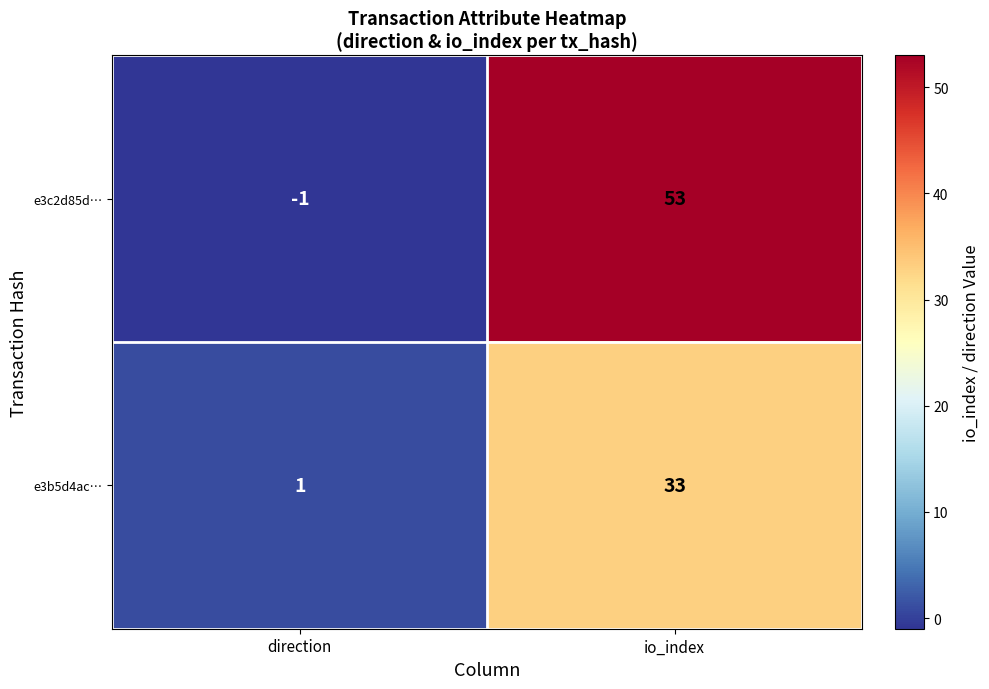

At which category does the chart reach its peak across all series?

io_index